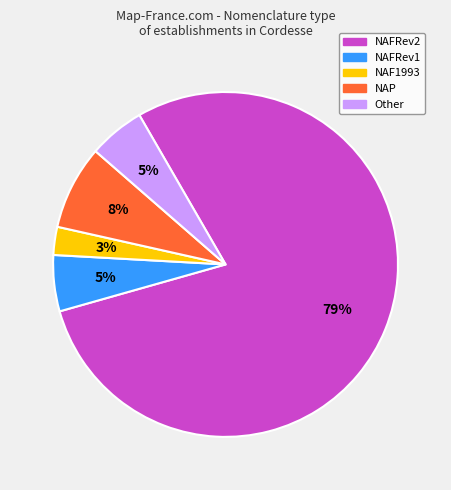

To the nearest percent, what percentage of the pie is NAF1993?

3%